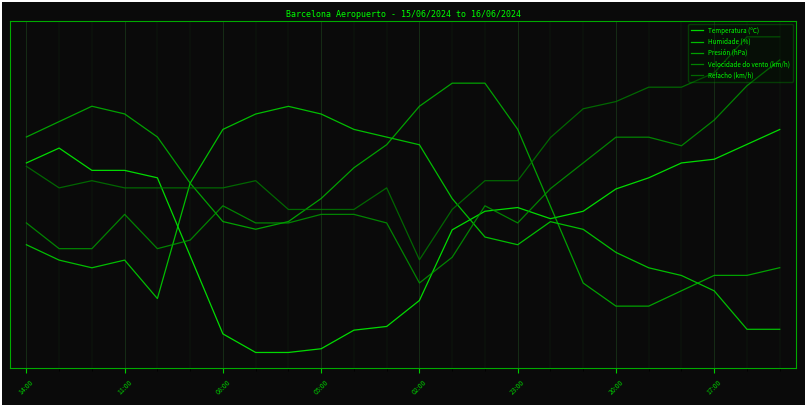

Does the chart have visible grid lines?

Yes